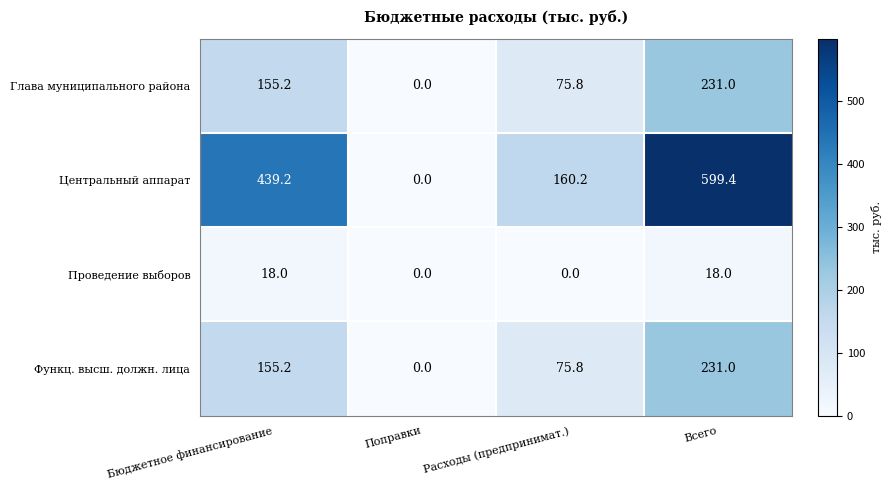

At which category is the sum across all series the highest?

Всего